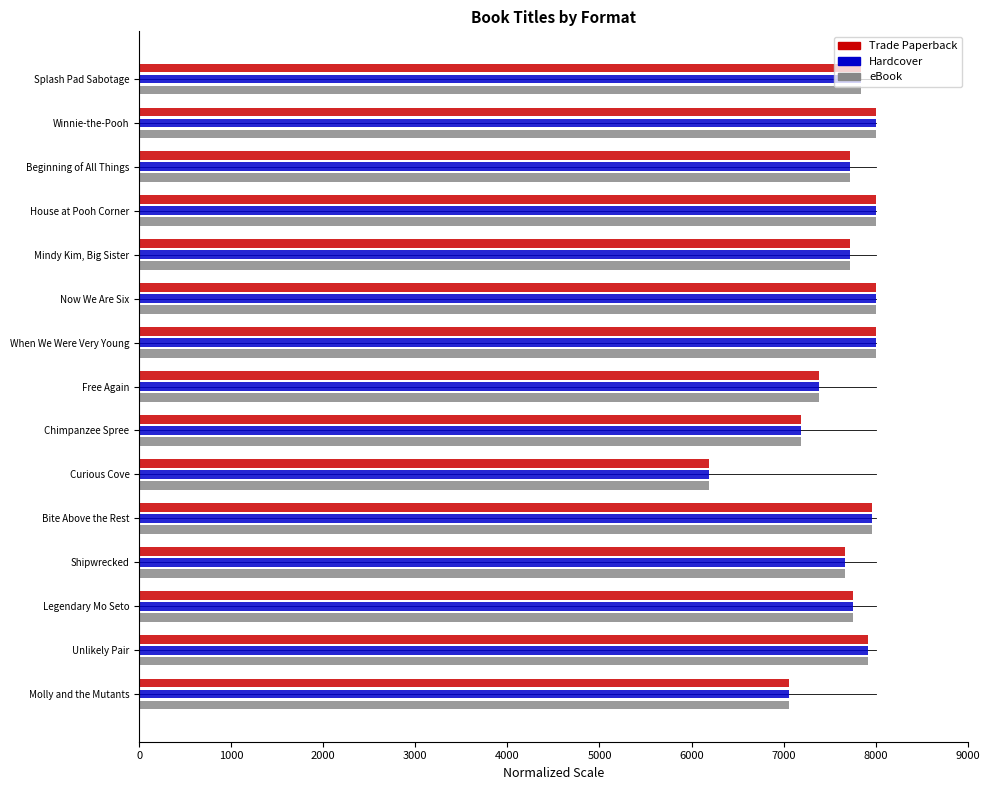

True or false: Hardcover has a value of 7669.6 at Shipwrecked.

True